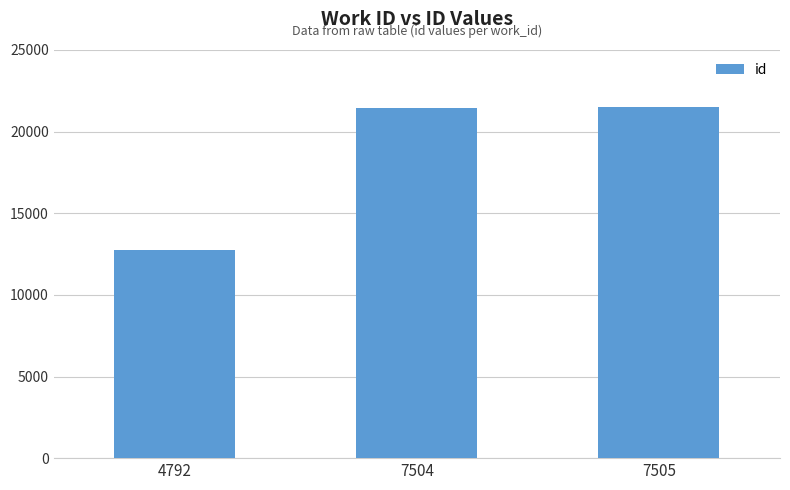

What is the value of the 1st bar from the left?

12722